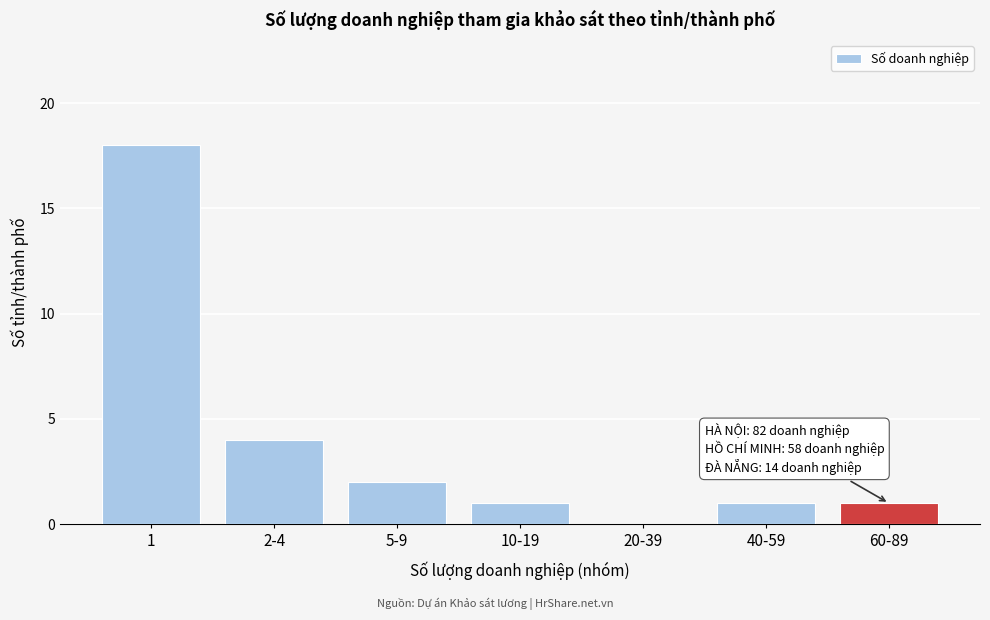

Reading right to left, list all the values displayed in this chart.

60-89=1	40-59=1	20-39=0	10-19=1	5-9=2	2-4=4	1=18